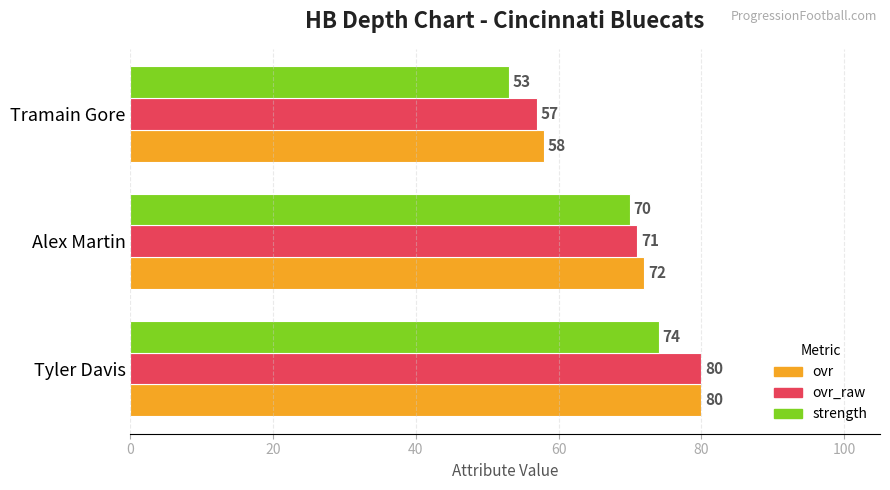

Count the number of data series in this chart.

3